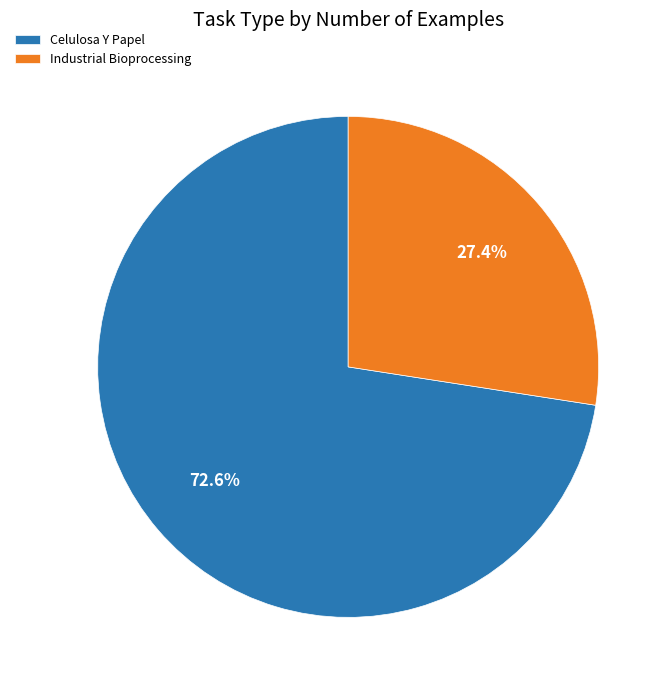

Rank the categories by value from highest to lowest.

Celulosa Y Papel, Industrial Bioprocessing